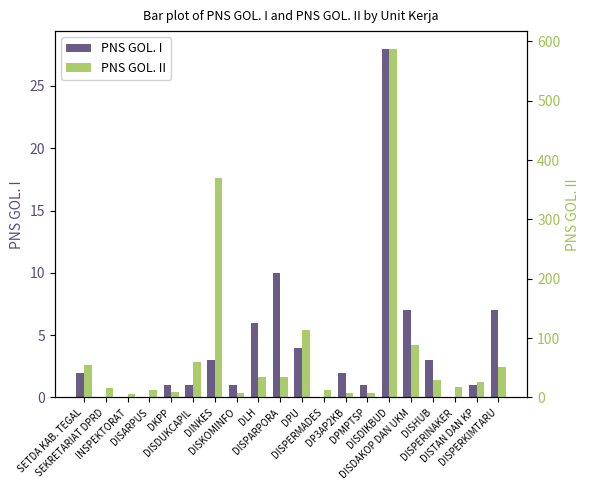

Reading left to right, list all the values displayed in this chart.

PNS GOL. I: 2	0	0	0	1	1	3	1	6	10	4	0	2	1	28	7	3	0	1	7
PNS GOL. II: 55	16	5	12	9	59	370	8	34	34	113	13	7	7	588	89	30	18	26	52